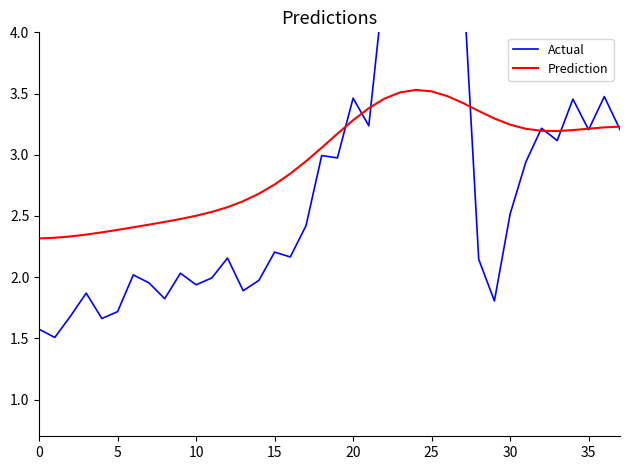

Reading right to left, transcribe all the data shown in this chart.

Actual: 3.2	3.5	3.2	3.5	3.1	3.2	2.9	2.5	1.8	2.1	4.5	4.9	4.6	4.5	4.3	4.4	3.2	3.5	3.0	3.0	2.4	2.2	2.2	2.0	1.9	2.2	2.0	1.9	2.0	1.8	2.0	2.0	1.7	1.7	1.9	1.7	1.5	1.6
Prediction: 3.2	3.2	3.2	3.2	3.2	3.2	3.2	3.2	3.3	3.4	3.4	3.5	3.5	3.5	3.5	3.5	3.4	3.3	3.2	3.1	2.9	2.8	2.8	2.7	2.6	2.6	2.5	2.5	2.5	2.5	2.4	2.4	2.4	2.4	2.3	2.3	2.3	2.3